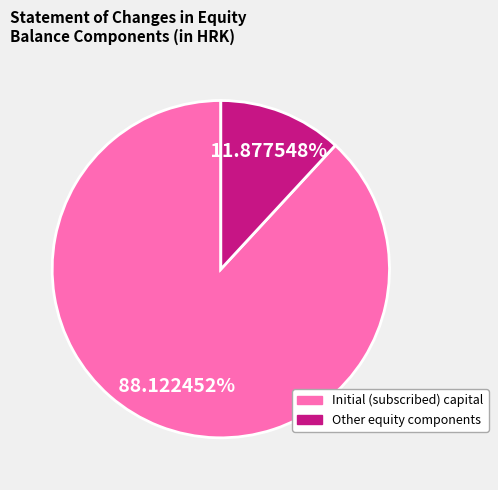

Is there a majority slice in this chart?

Yes